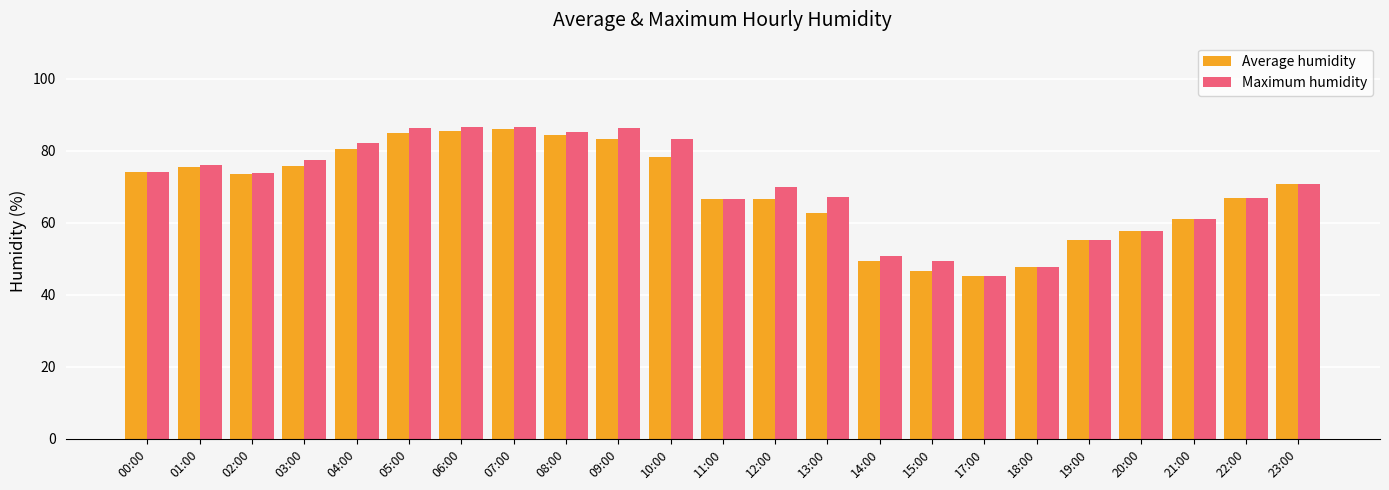

How many groups of bars are there?

23